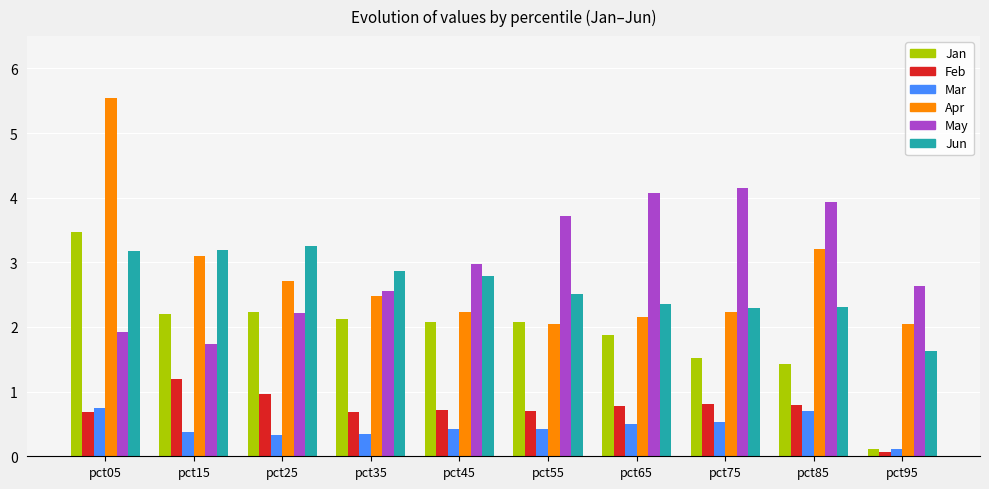

At how many categories does at least one series exceed 3?

7